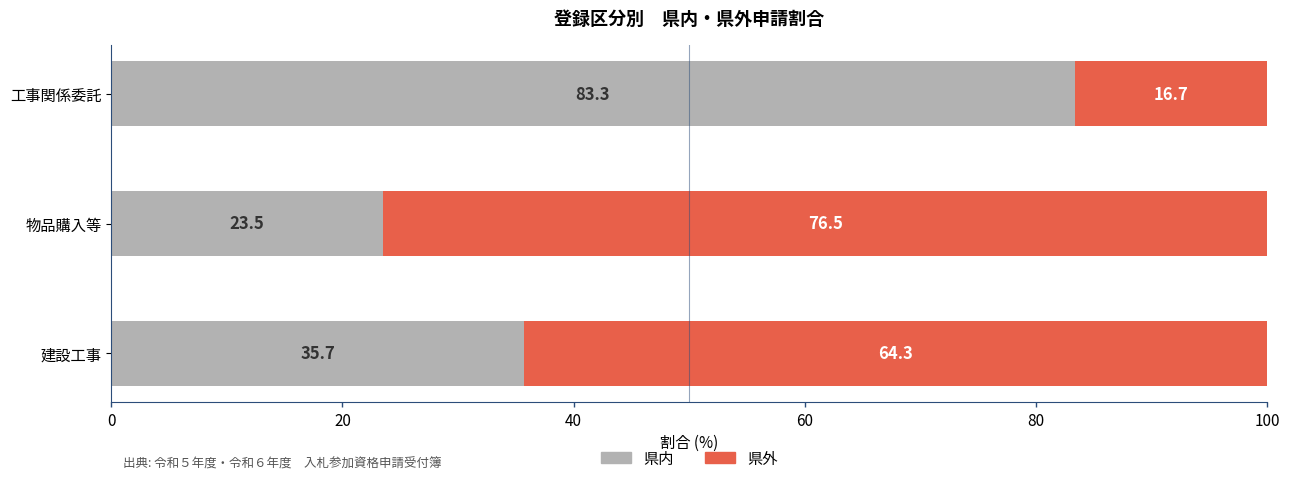

What is the highest value of the 県内 series?

83.3